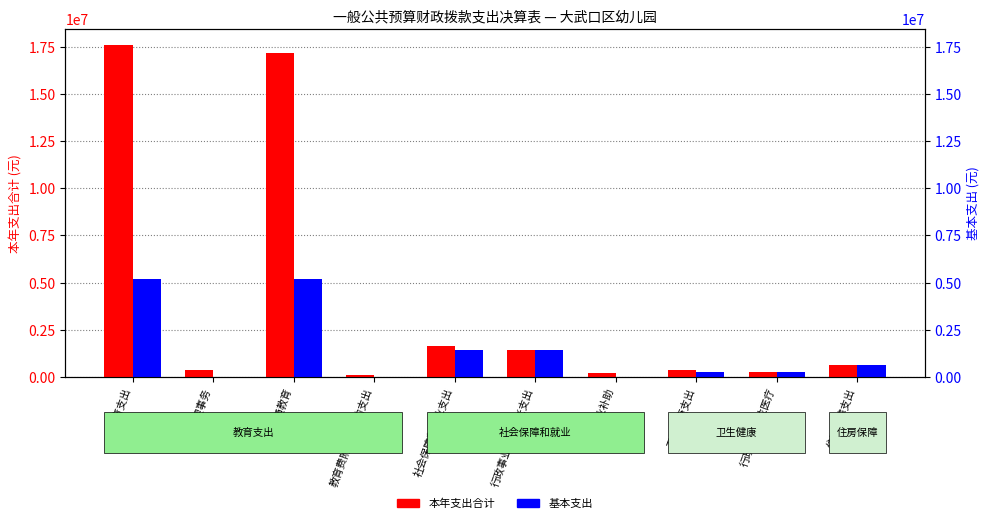

What is the label of the 8th bar from the left?

卫生健康支出